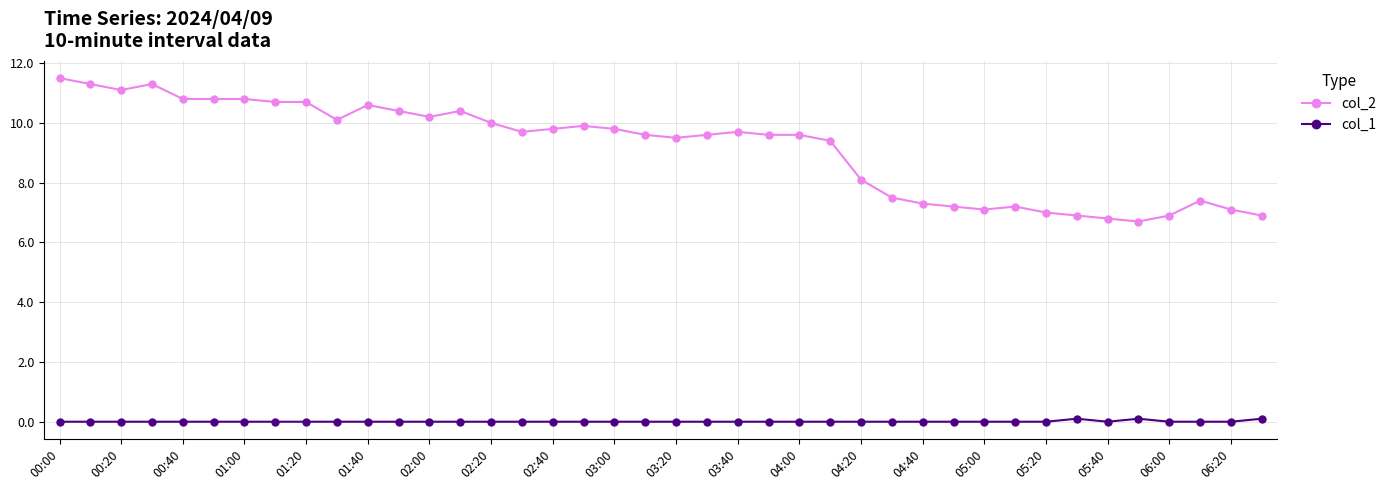

At how many categories does at least one series exceed 2?

40